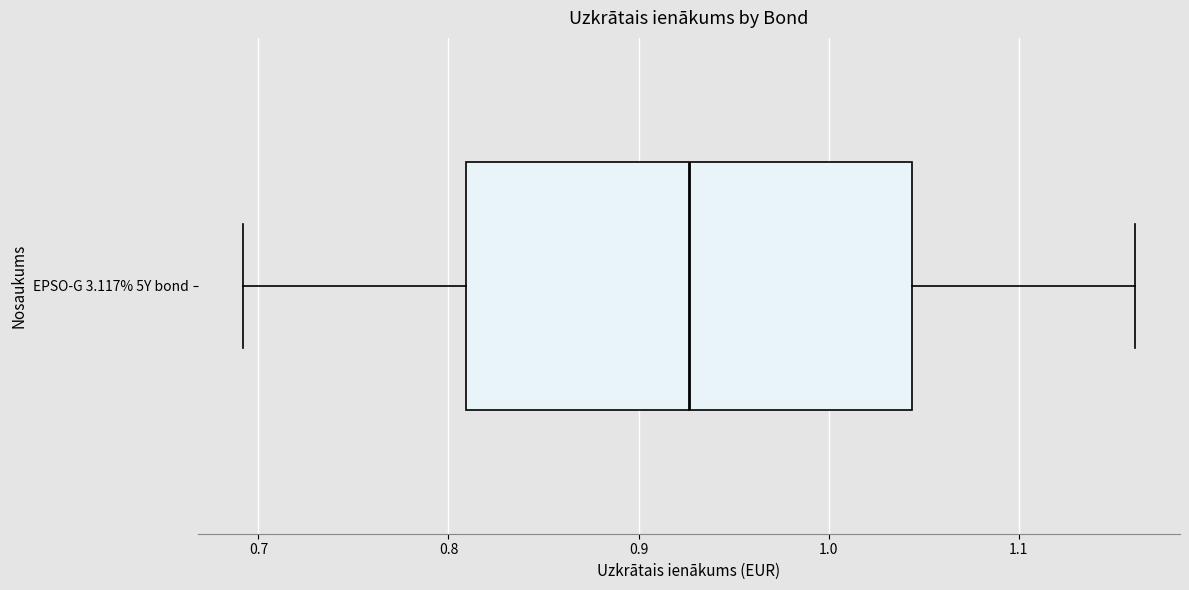

Read this box plot against the x-axis: the position of the median line, the range covered by the box, and the ends of both whiskers. The values are not printed on the chart, so give them approximately, as read against the axis.

median 0.93, box 0.81 to 1.04, whiskers 0.69 to 1.16